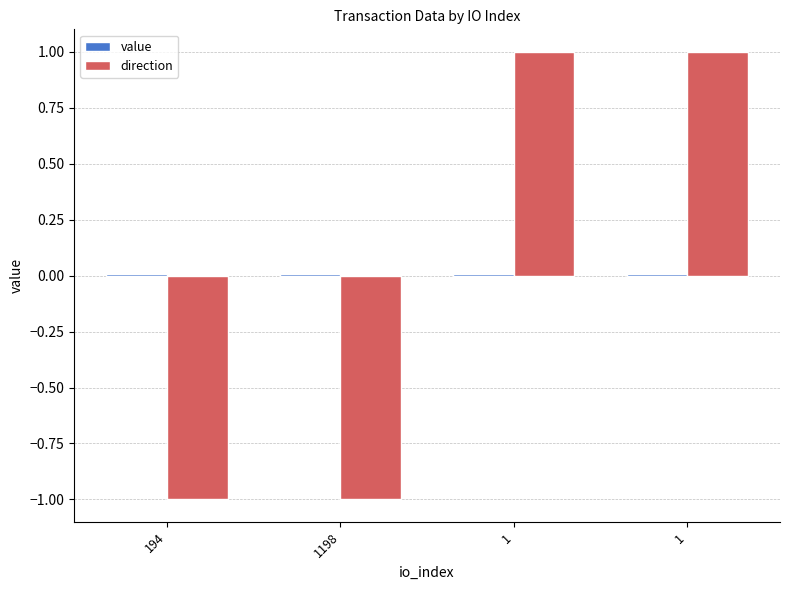

How many bars are there in each group?

2